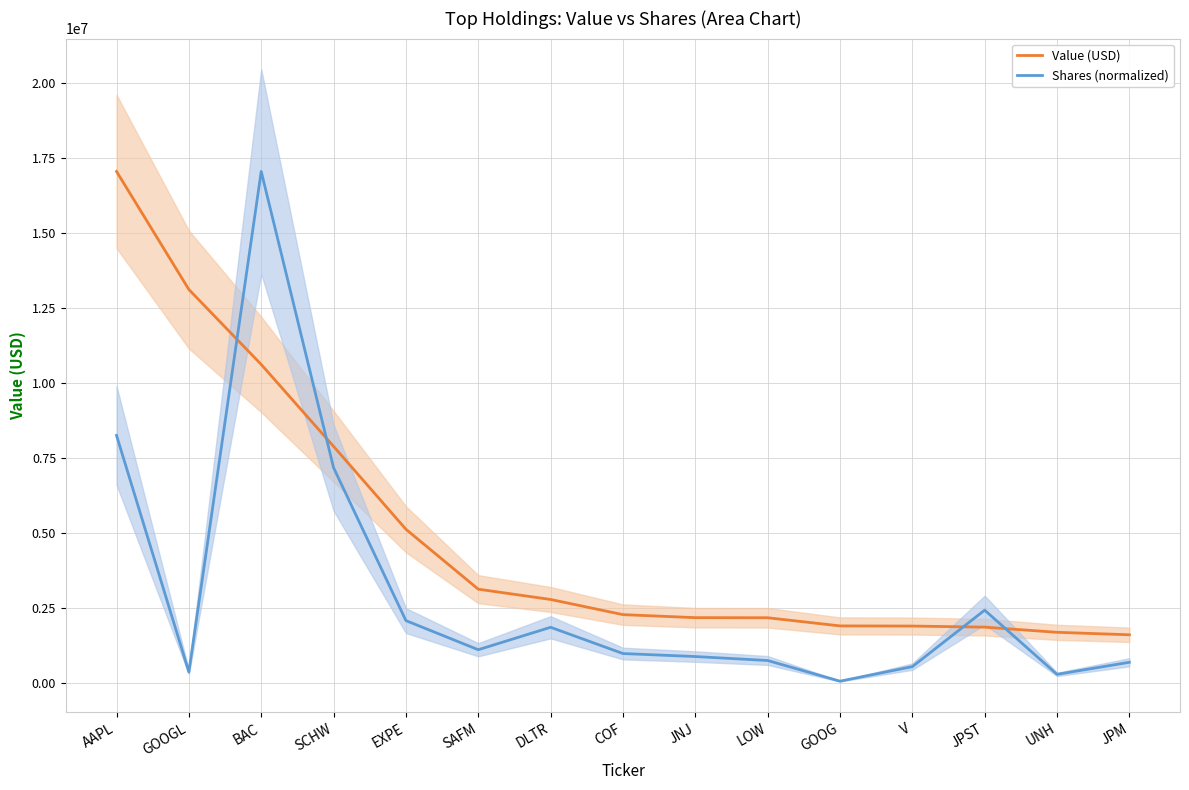

What is the average value of the Shares (normalized) series?

2956846.3